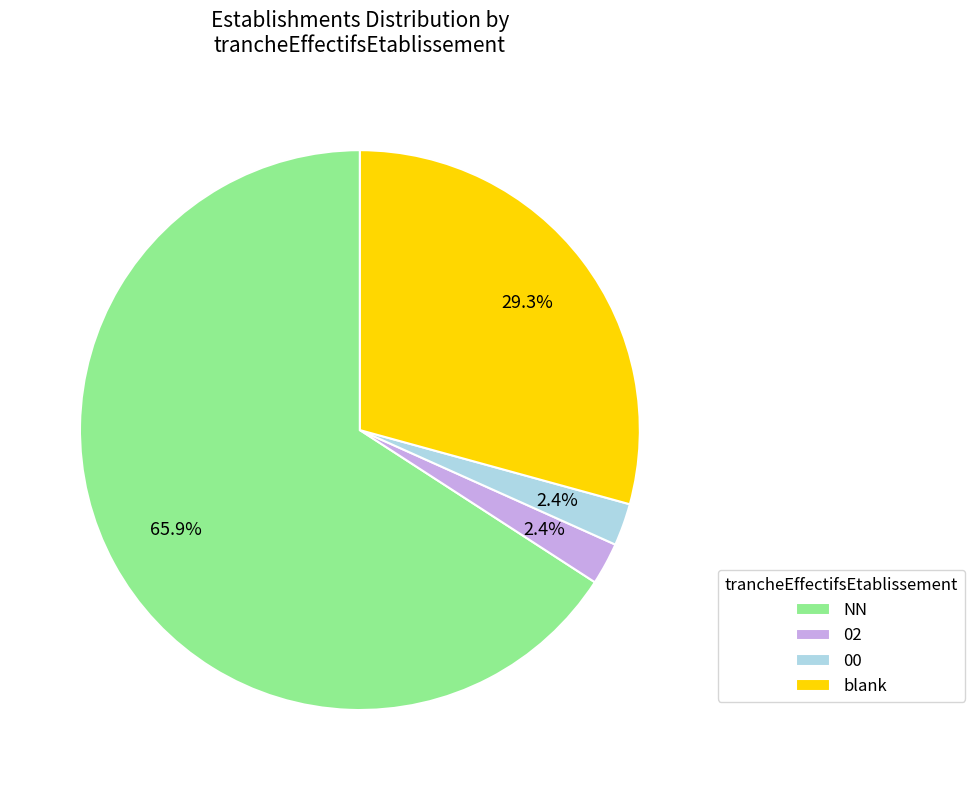

Which category has the biggest portion of the pie?

NN